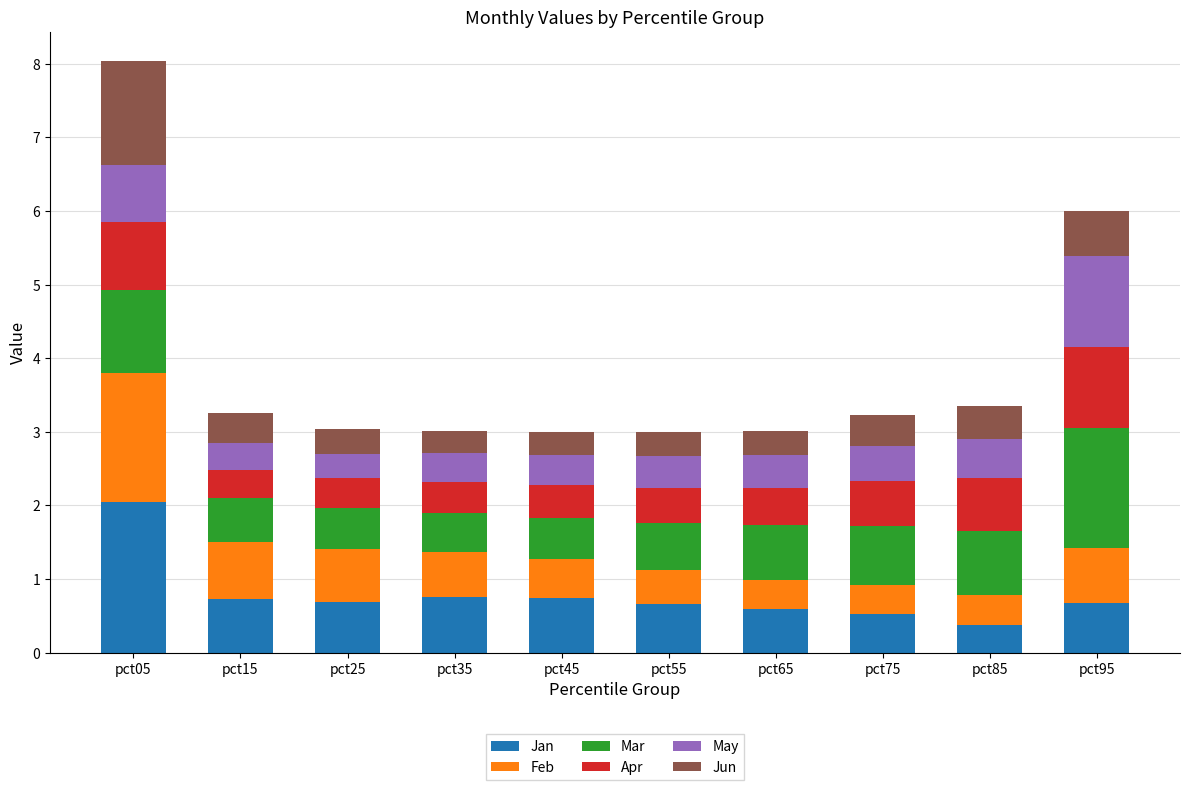

Count the number of data series in this chart.

6